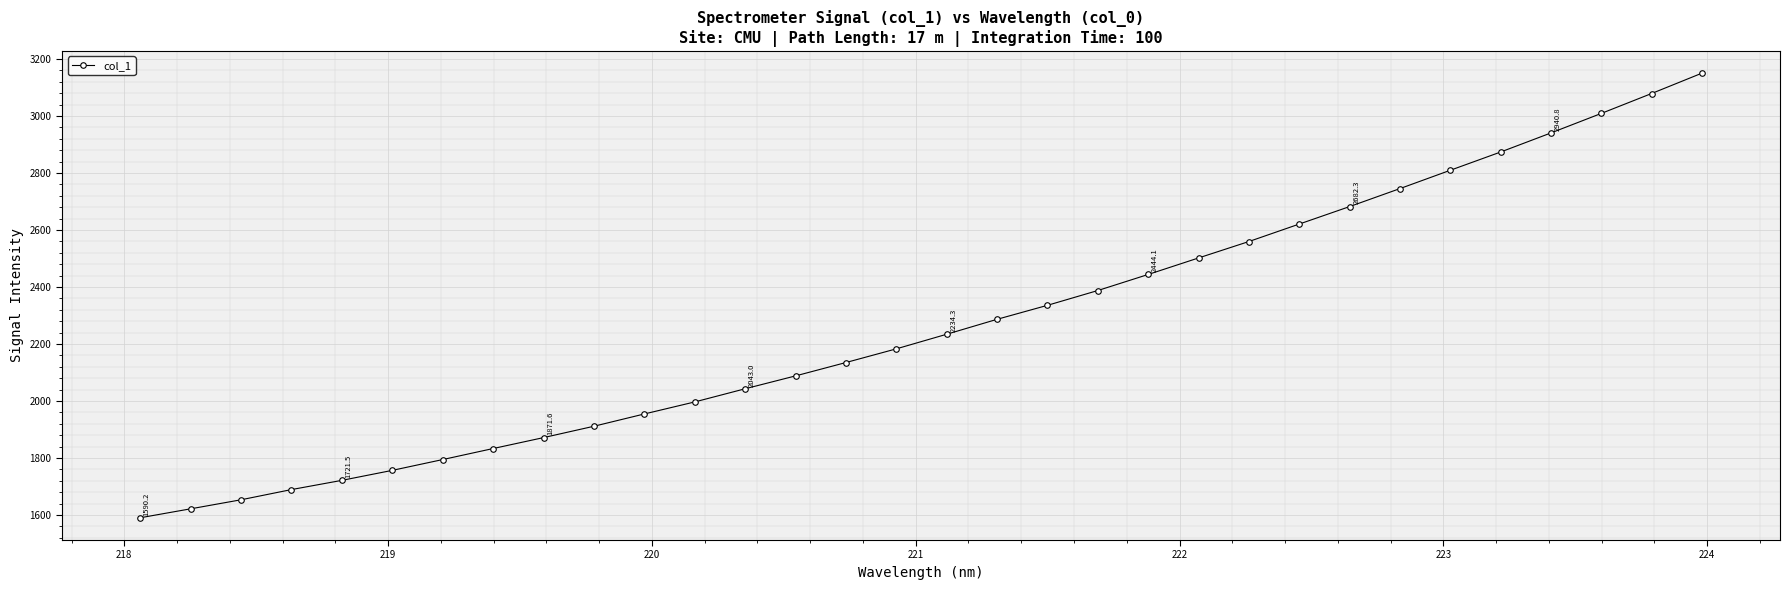

What is the value of the 23rd point from the left?

2559.7